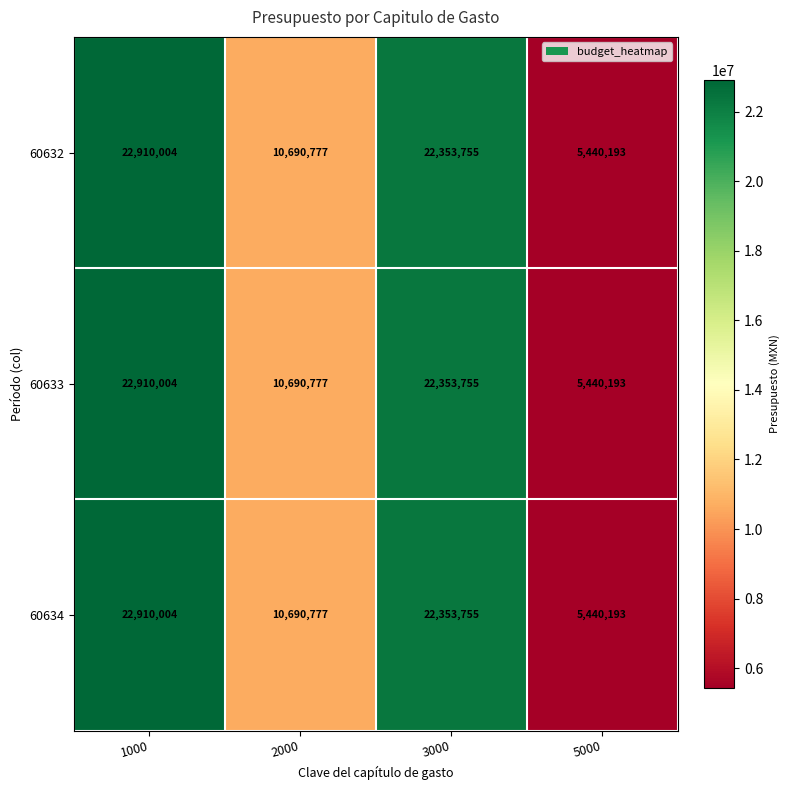

Is the value of 60634 at 1000 greater than the value of 60632 at 2000?

Yes